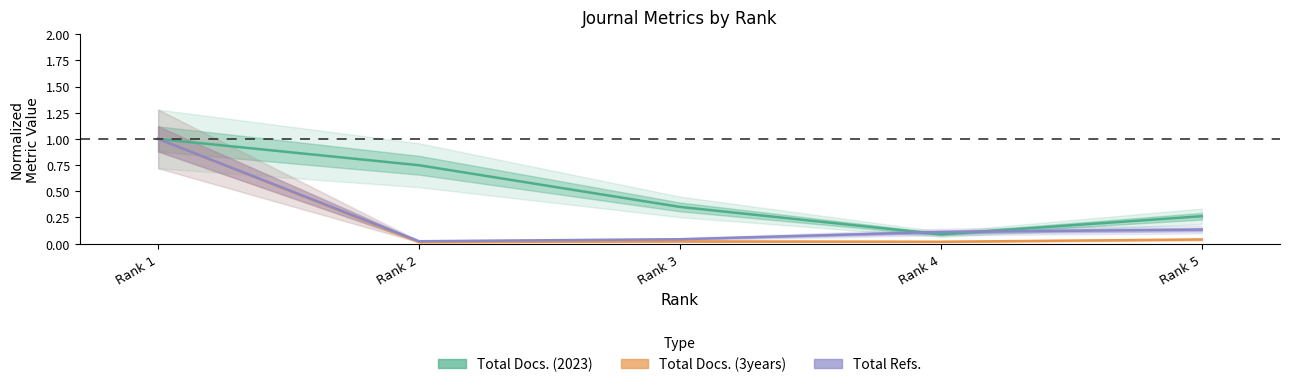

Which category has the highest value in the Total Refs. series?

Rank 1